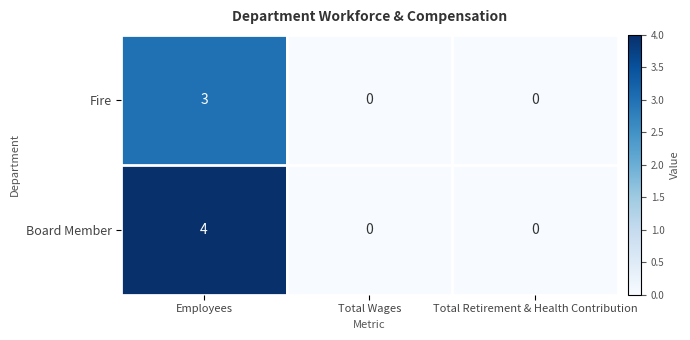

True or false: Fire has a value of 1 at Total Wages.

False